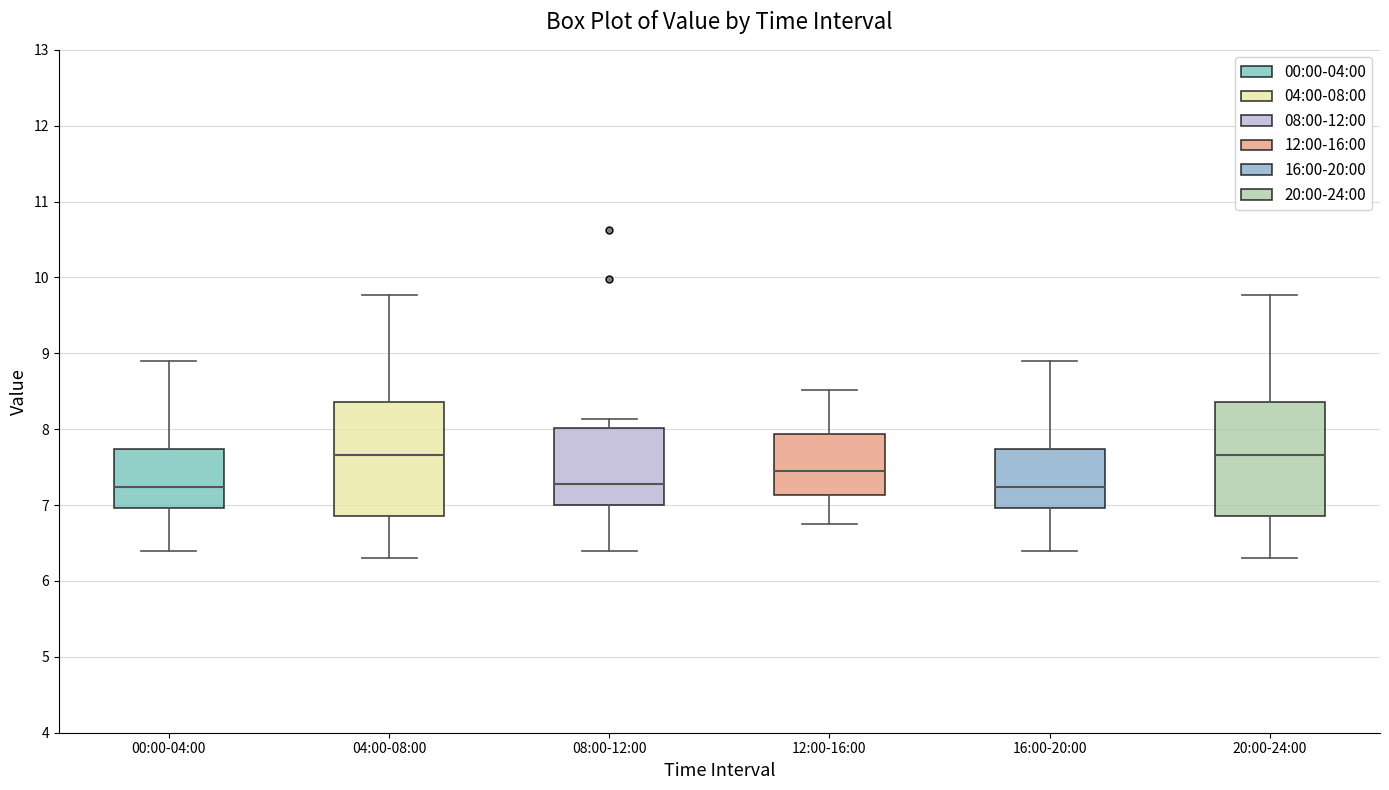

Reading left to right, read every box against the y-axis: the position of its median line, the range the box covers, and the ends of its whiskers. The values are not printed on the chart, so give them approximately, as read against the axis.

00:00-04:00: median 7.2, box 7.0 to 7.7, whiskers 6.4 to 8.9
04:00-08:00: median 7.7, box 6.9 to 8.4, whiskers 6.3 to 9.8
08:00-12:00: median 7.3, box 7.0 to 8.0, whiskers 6.4 to 8.1
12:00-16:00: median 7.5, box 7.1 to 7.9, whiskers 6.8 to 8.5
16:00-20:00: median 7.2, box 7.0 to 7.7, whiskers 6.4 to 8.9
20:00-24:00: median 7.7, box 6.9 to 8.4, whiskers 6.3 to 9.8